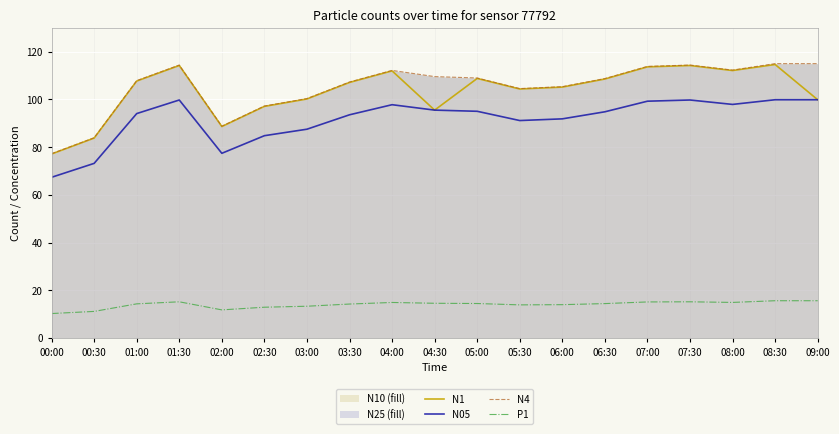

True or false: N4 and N05 intersect in this chart.

False